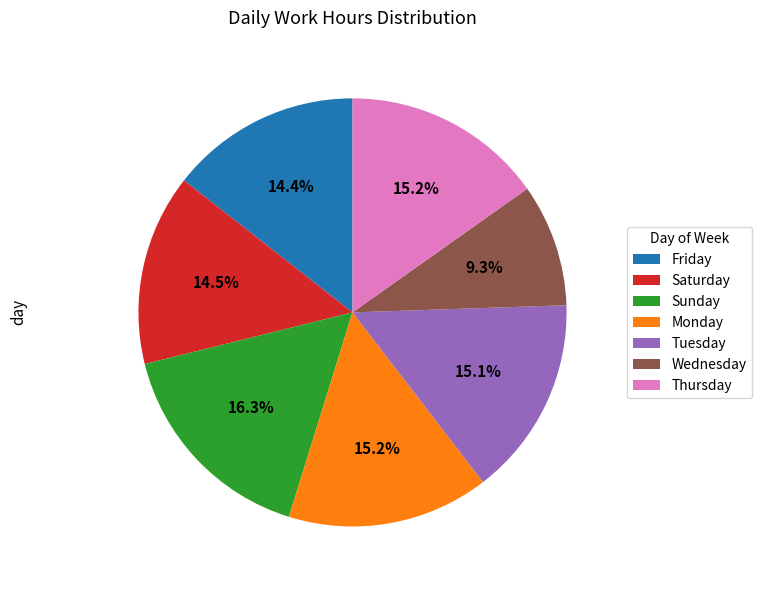

Combined, do Thursday and Sunday account for over 50%?

No